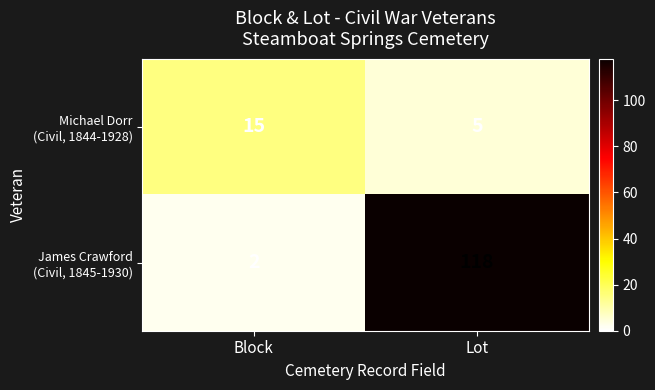

What is the total value across all series at Lot?

123